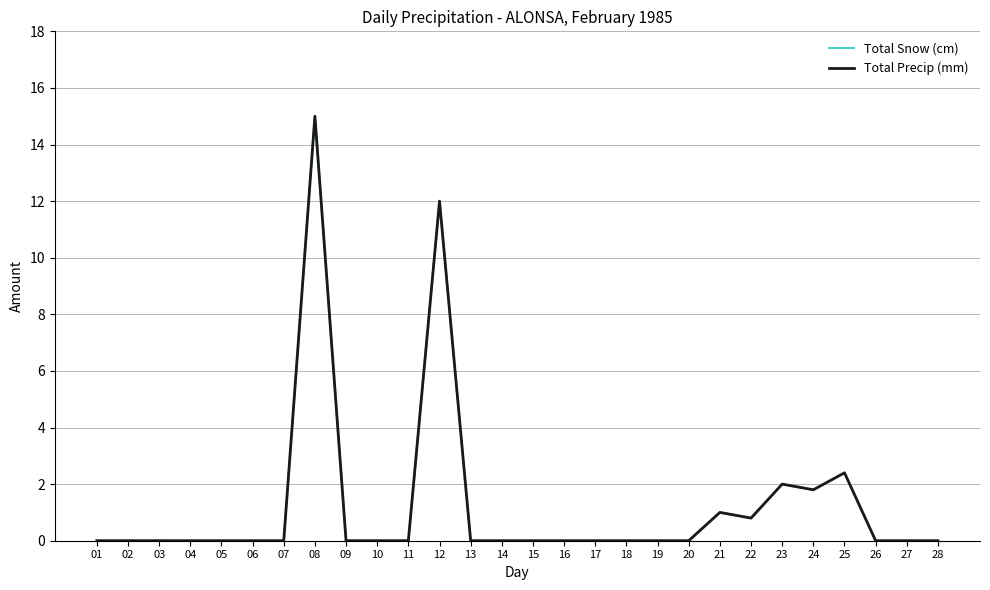

Which series has the widest spread of values?

Total Snow (cm)